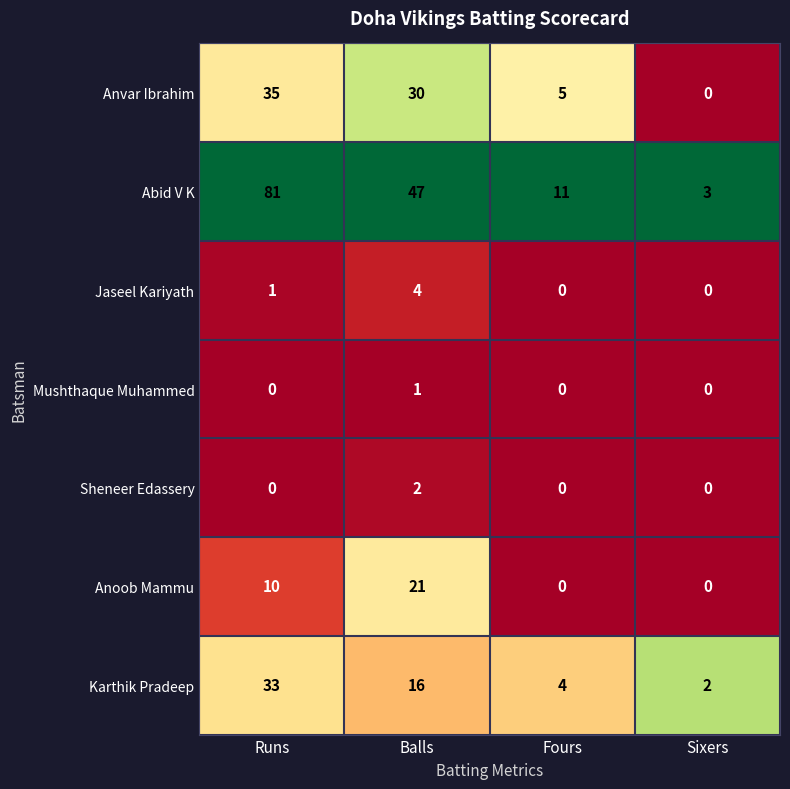

Reading right to left, extract all data points from this chart.

Anvar Ibrahim: Sixers=0	Fours=5	Balls=30	Runs=35
Abid V K: Sixers=3	Fours=11	Balls=47	Runs=81
Jaseel Kariyath: Sixers=0	Fours=0	Balls=4	Runs=1
Mushthaque Muhammed: Sixers=0	Fours=0	Balls=1	Runs=0
Sheneer Edassery: Sixers=0	Fours=0	Balls=2	Runs=0
Anoob Mammu: Sixers=0	Fours=0	Balls=21	Runs=10
Karthik Pradeep: Sixers=2	Fours=4	Balls=16	Runs=33